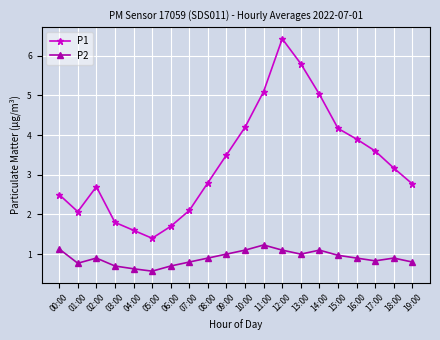

Reading left to right, list all the values displayed in this chart.

P1: 00:00=2.5	01:00=2.1	02:00=2.7	03:00=1.8	04:00=1.6	05:00=1.4	06:00=1.7	07:00=2.1	08:00=2.8	09:00=3.5	10:00=4.2	11:00=5.1	12:00=6.4	13:00=5.8	14:00=5.0	15:00=4.2	16:00=3.9	17:00=3.6	18:00=3.2	19:00=2.8
P2: 00:00=1.1	01:00=0.8	02:00=0.9	03:00=0.7	04:00=0.6	05:00=0.6	06:00=0.7	07:00=0.8	08:00=0.9	09:00=1.0	10:00=1.1	11:00=1.2	12:00=1.1	13:00=1.0	14:00=1.1	15:00=1.0	16:00=0.9	17:00=0.8	18:00=0.9	19:00=0.8